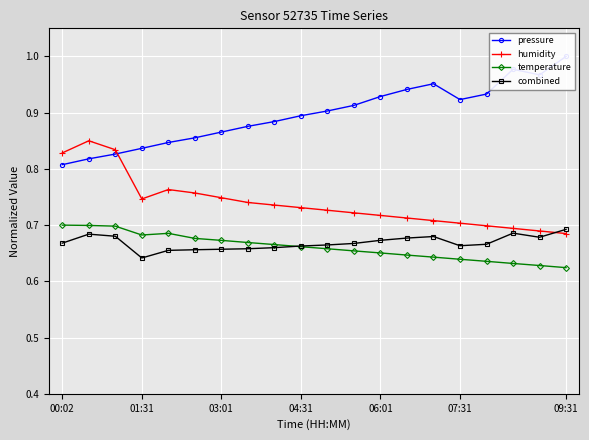

What value does the temperature series have at 14?

0.6